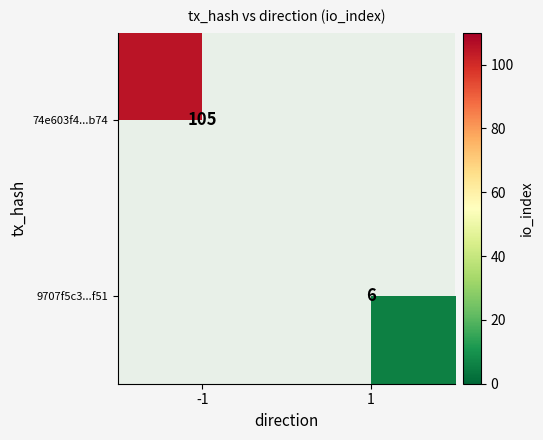

The value of 74e603f4...b74 at -1 is 105. True or false?

True